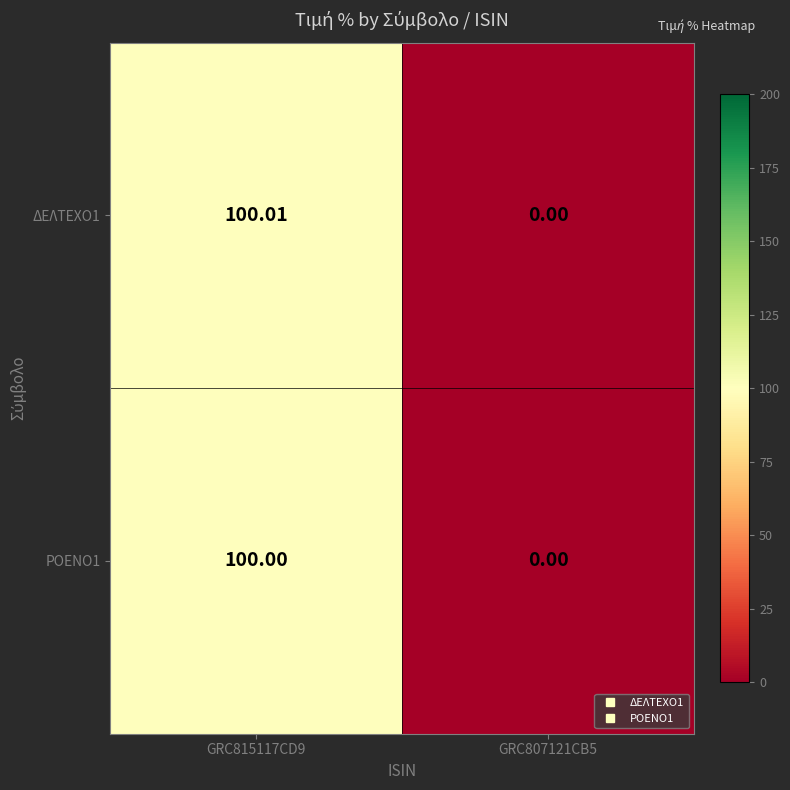

Is the value of ΡΟΕΝΟ1 at GRC815117CD9 greater than the value of ΔΕΛΤΕΧΟ1 at GRC815117CD9?

No